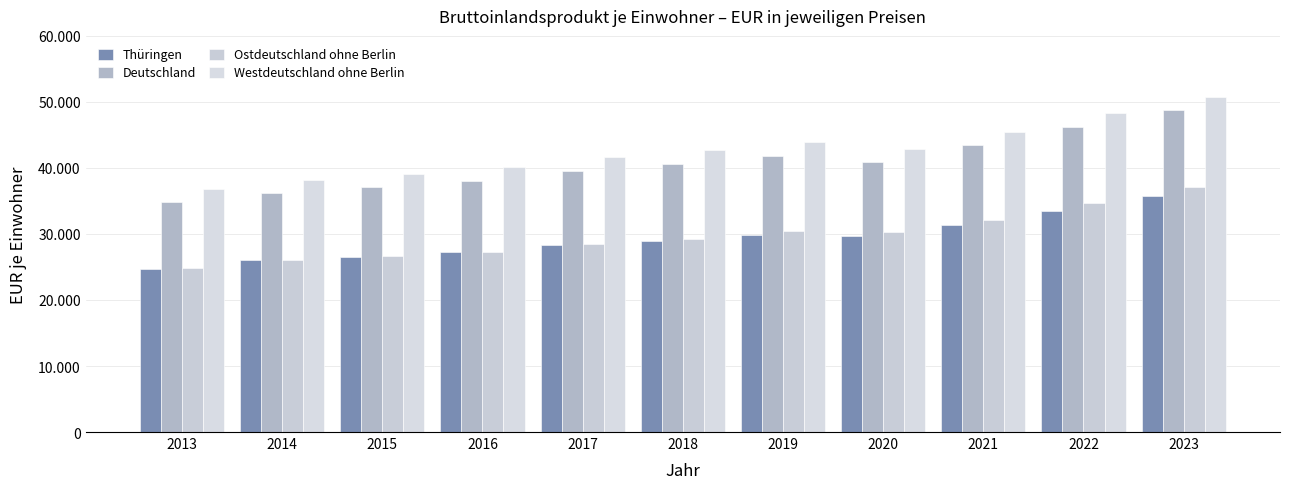

Are the bars grouped side by side (vs. stacked)?

Yes